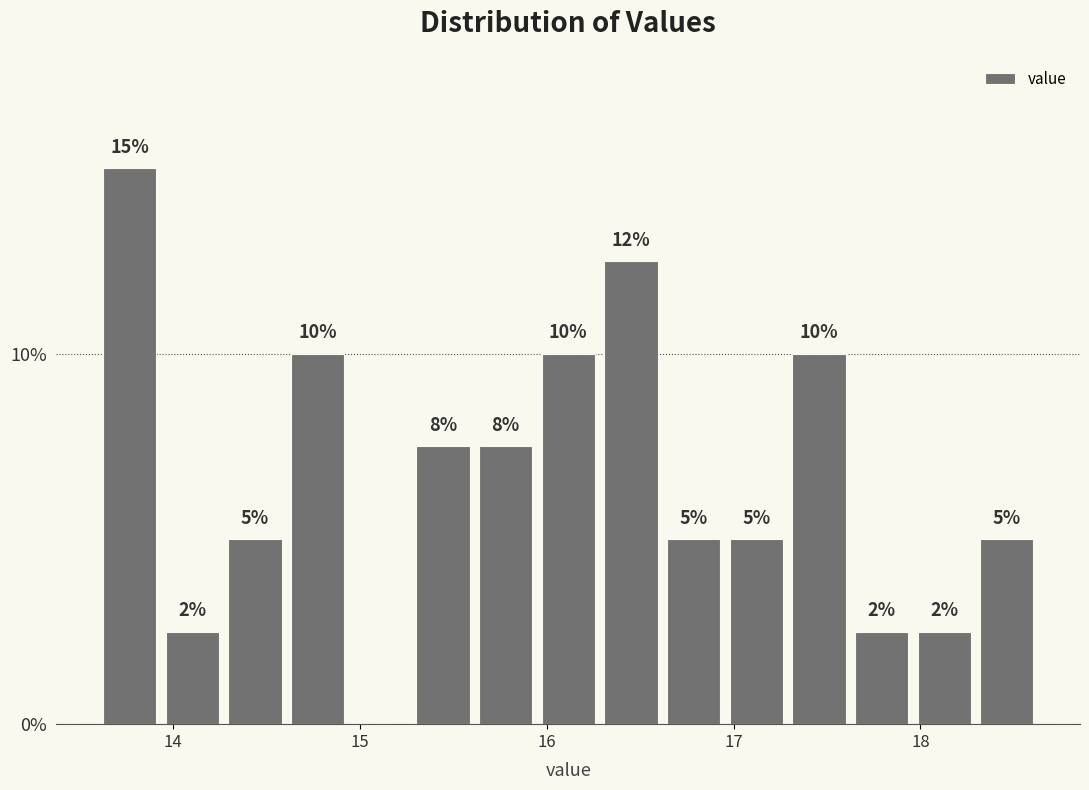

Around what value on the x-axis is the tallest bar? Give the approximate position of its centre, as read against the axis.

13.8